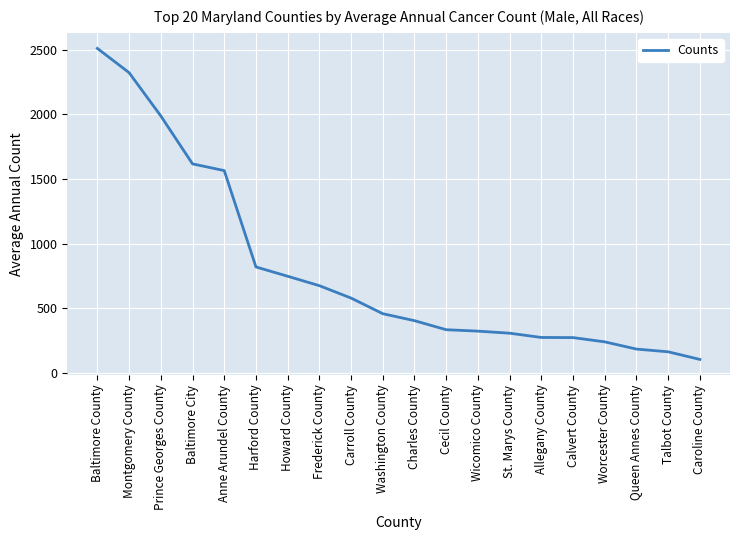

What position from the right is Caroline County?

1